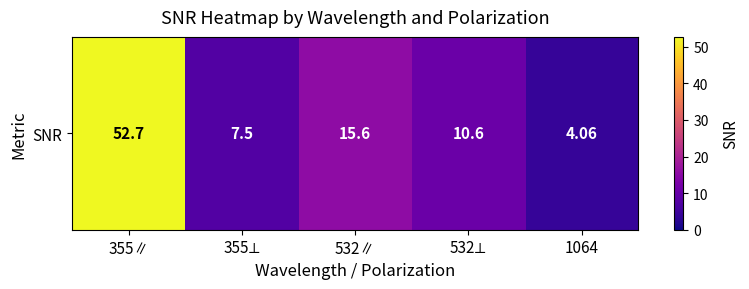

Is it true that the value at 355∥ is 28.9?

False